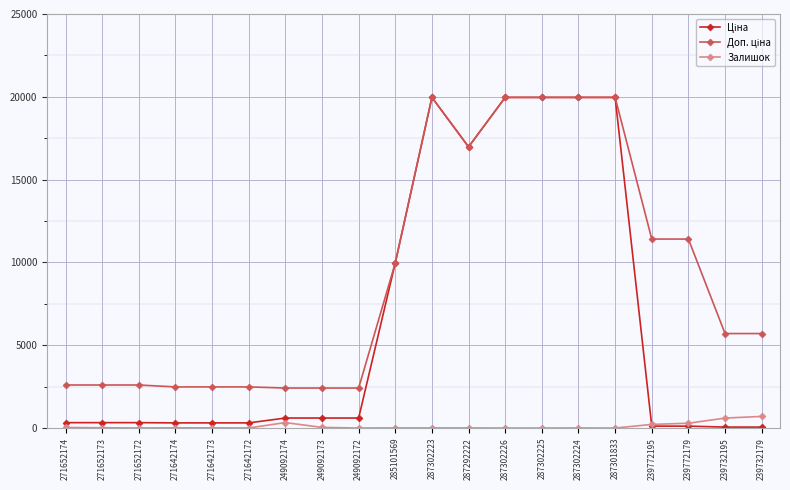

True or false: Залишок has more than 2 interior local peaks.

True